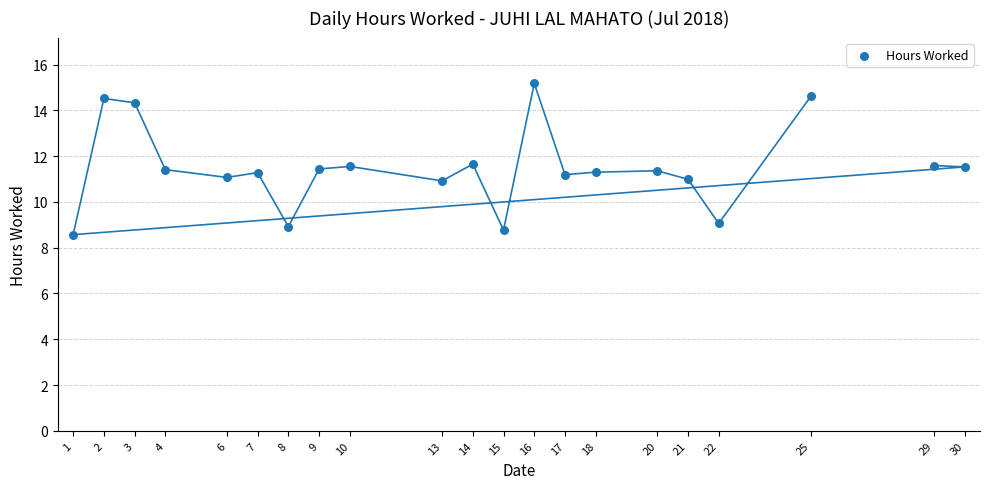

What is the range of X values (max minus min)?

29.0